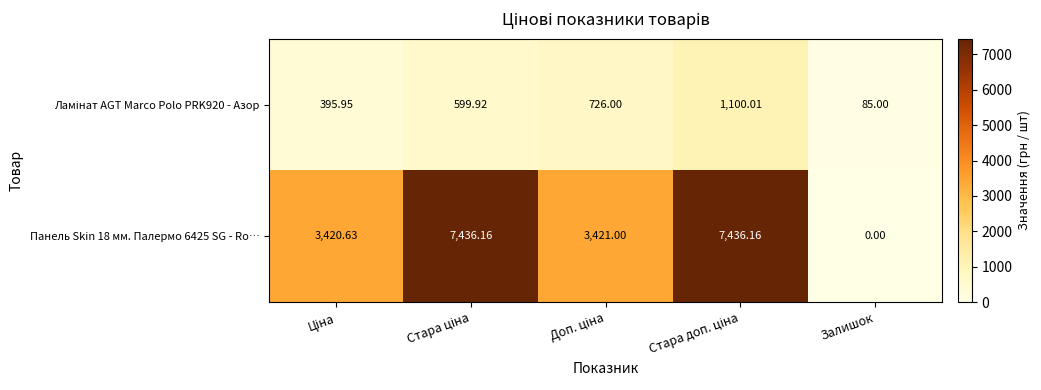

Which category has the lowest value across all series?

Залишок